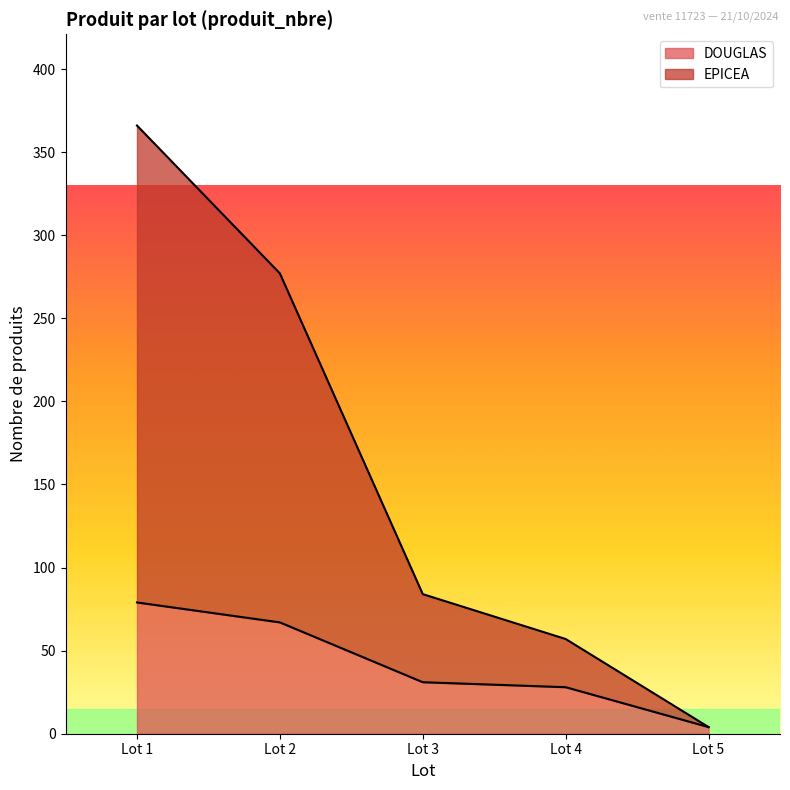

True or false: EPICEA and DOUGLAS cross at least once.

False